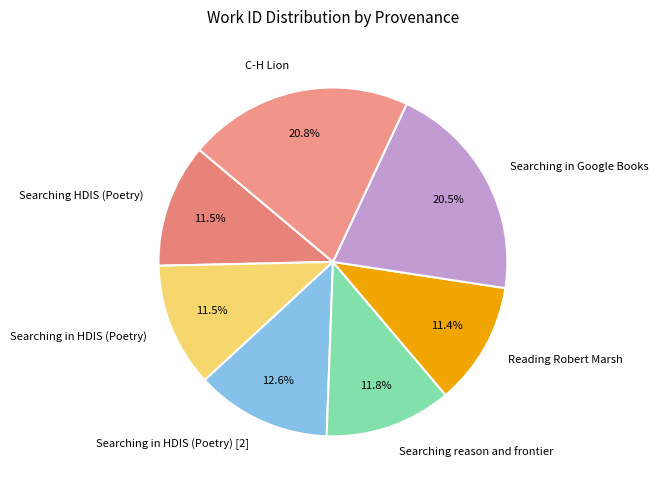

Does Searching reason and frontier represent more than half of the total?

No